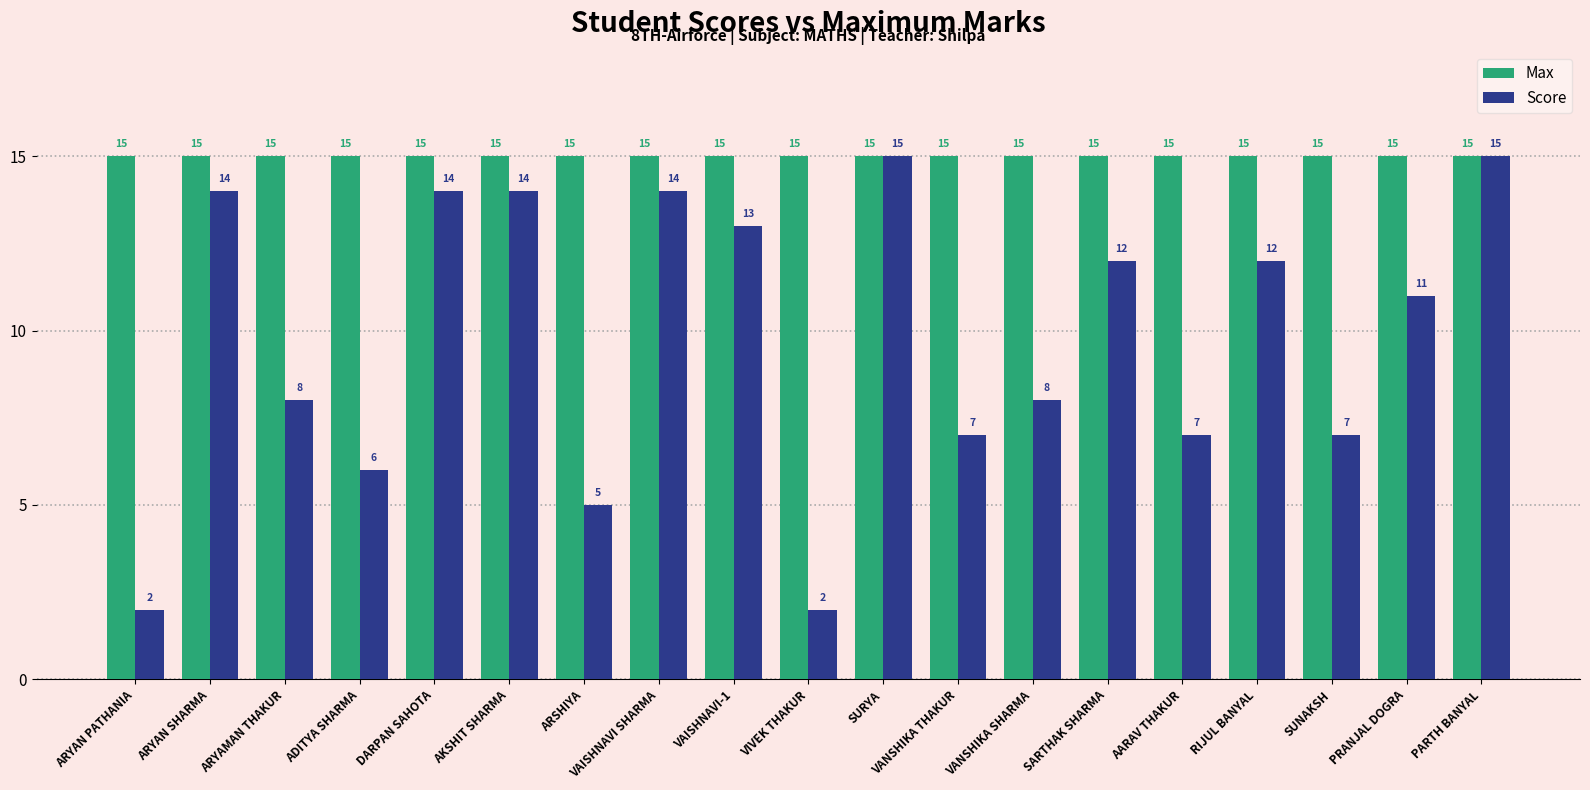

Does the chart contain any negative values?

No